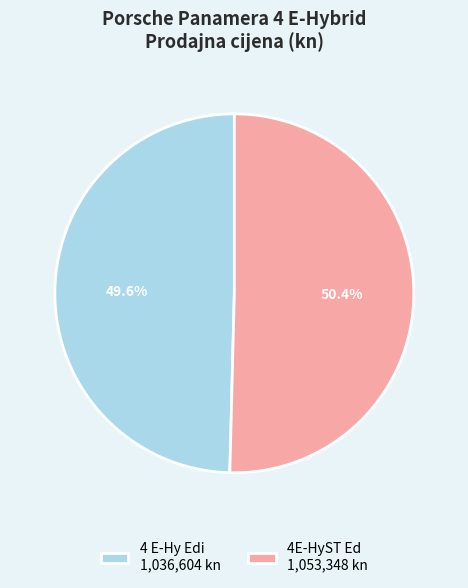

Count the number of slices in the pie.

2